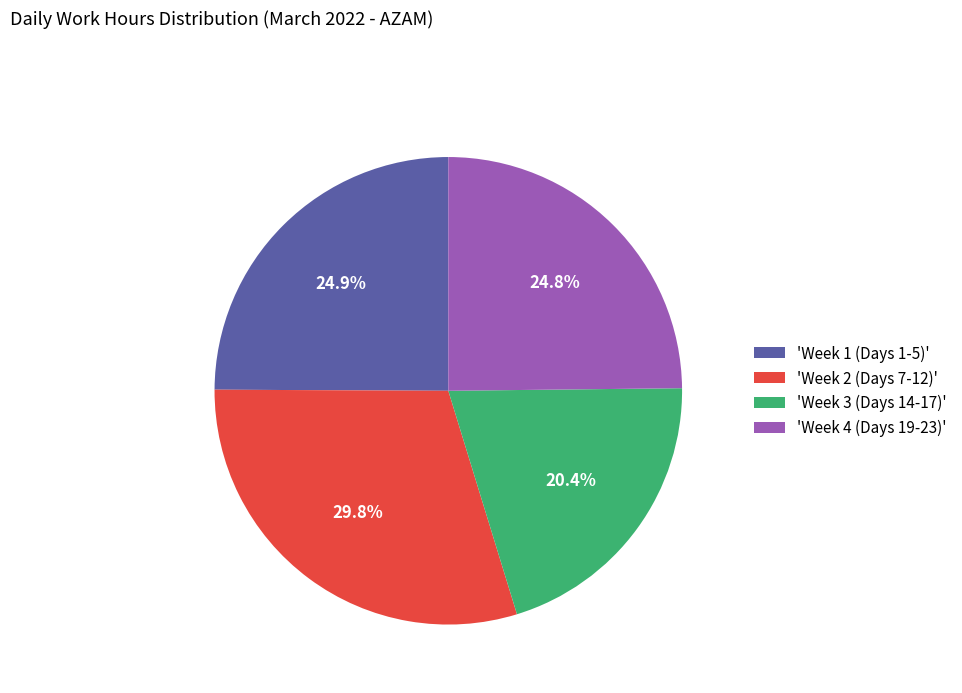

Approximately how many times larger is the value at 'Week 1 (Days 1-5)' compared to 'Week 3 (Days 14-17)'?

1.2